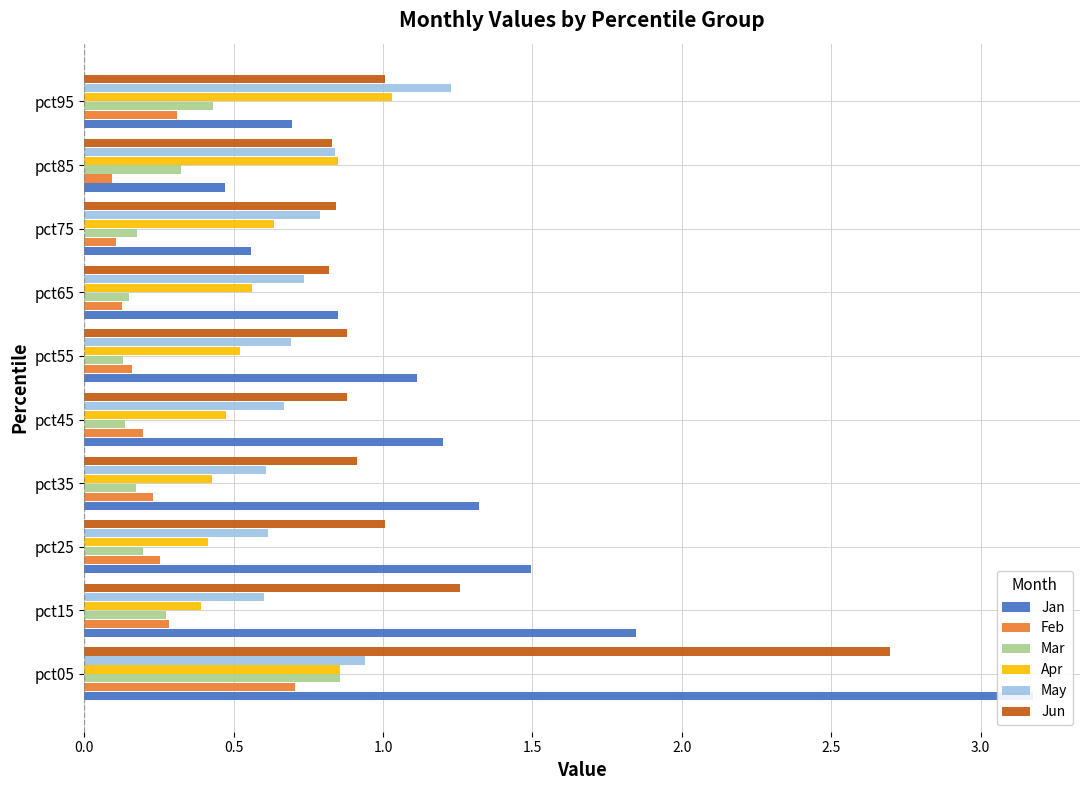

Rank the series at pct05 from highest to lowest value.

Jan, Jun, May, Mar, Apr, Feb